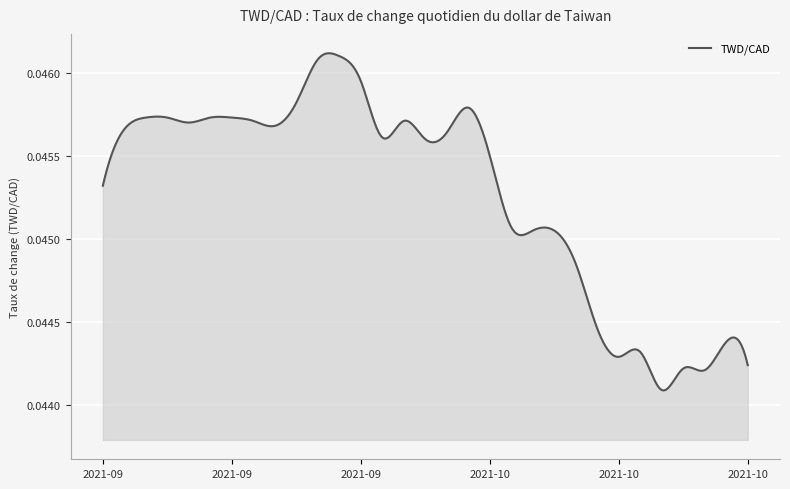

Rank the categories by value from lowest to highest.

2021-10-14, 2021-10-18, 2021-10-15, 2021-10-20, 2021-10-12, 2021-10-13, 2021-10-19, 2021-10-08, 2021-10-07, 2021-10-05, 2021-10-06, 2021-10-04, 2021-09-03, 2021-10-01, 2021-09-27, 2021-09-23, 2021-09-28, 2021-09-07, 2021-09-16, 2021-09-10, 2021-09-15, 2021-09-24, 2021-09-08, 2021-09-09, 2021-09-13, 2021-09-14, 2021-09-29, 2021-09-17, 2021-09-22, 2021-09-20, 2021-09-21